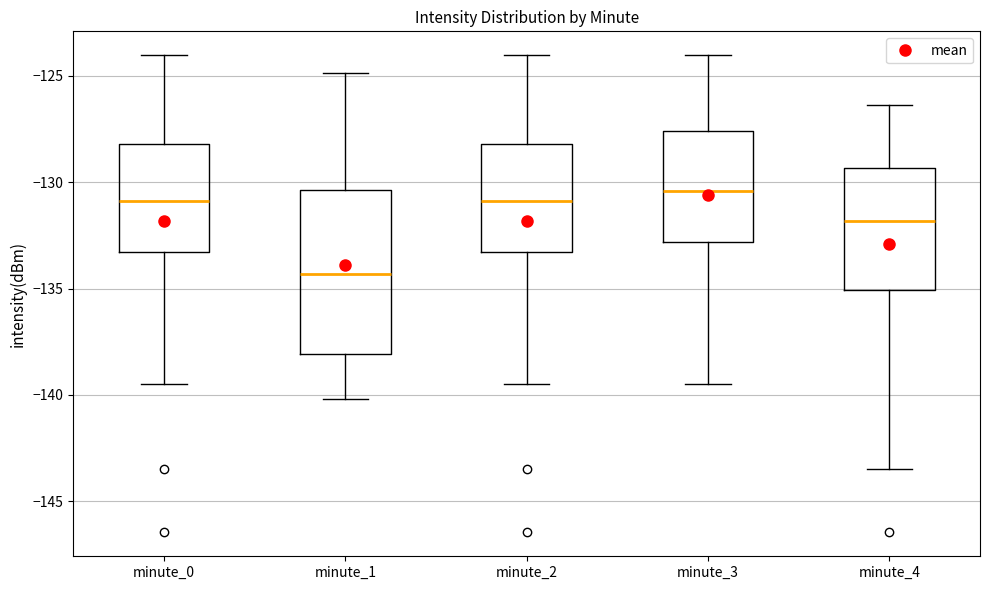

Comparing the boxes themselves (not the whiskers), which one is the tallest?

minute_1